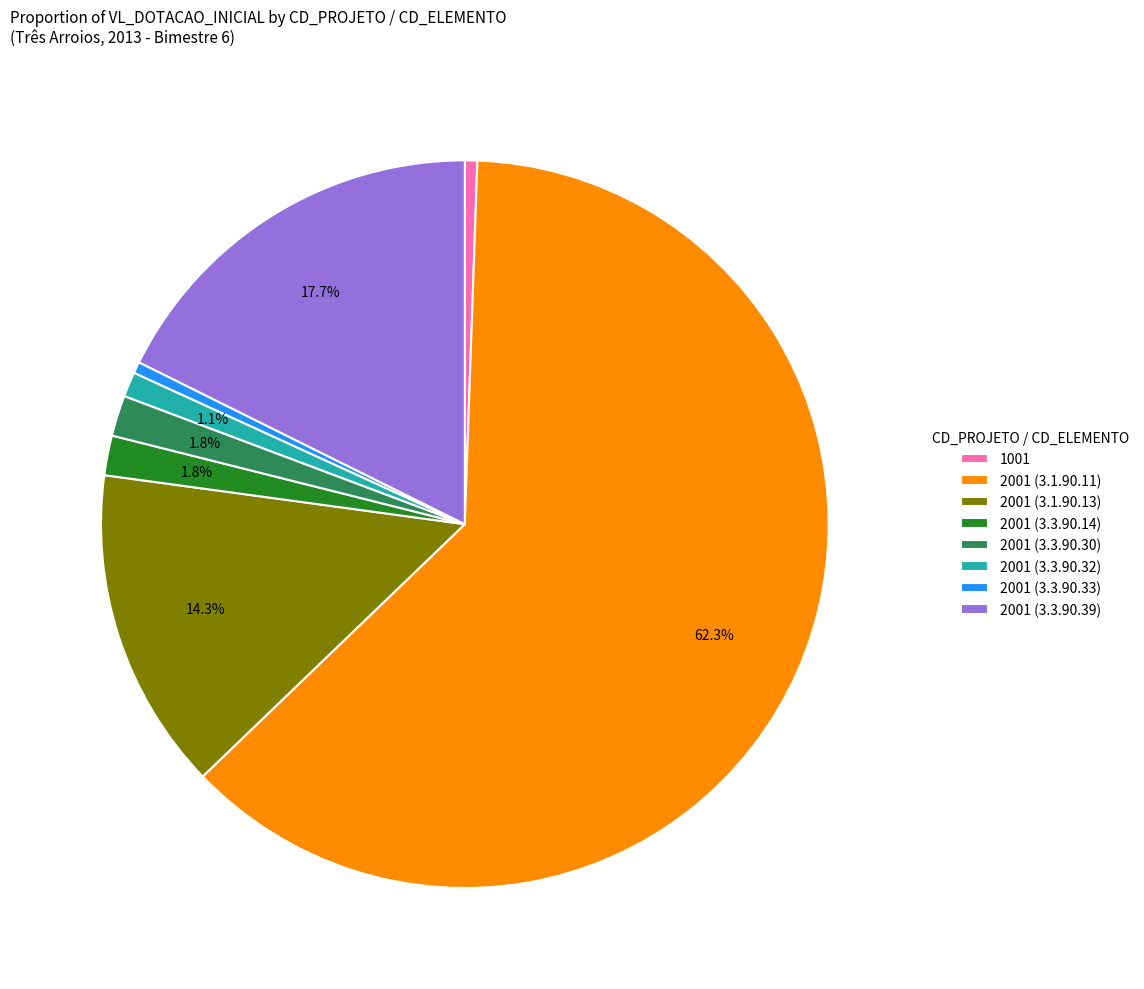

Approximately how many times larger is the value at 2001 (3.1.90.11) compared to 1001?

112.8